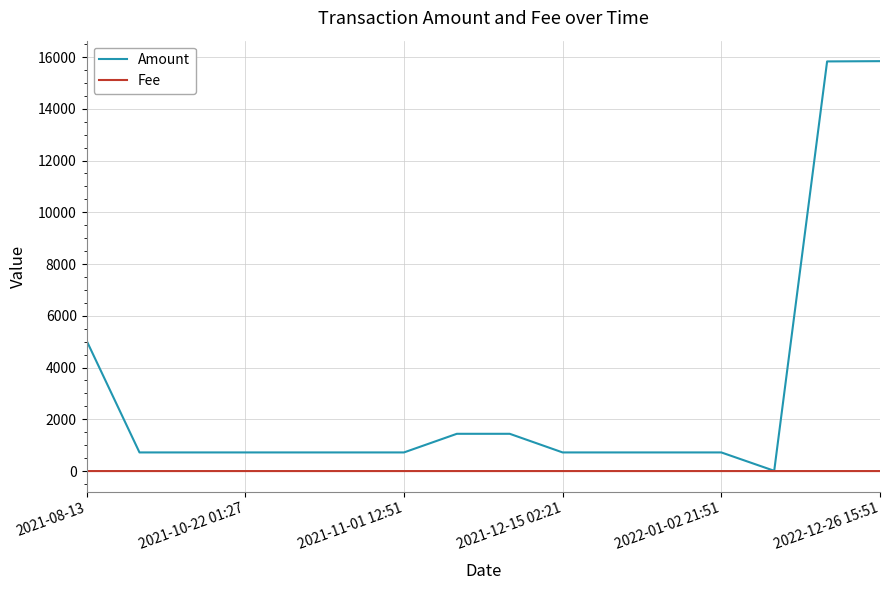

What is the greatest value displayed?

15840.0